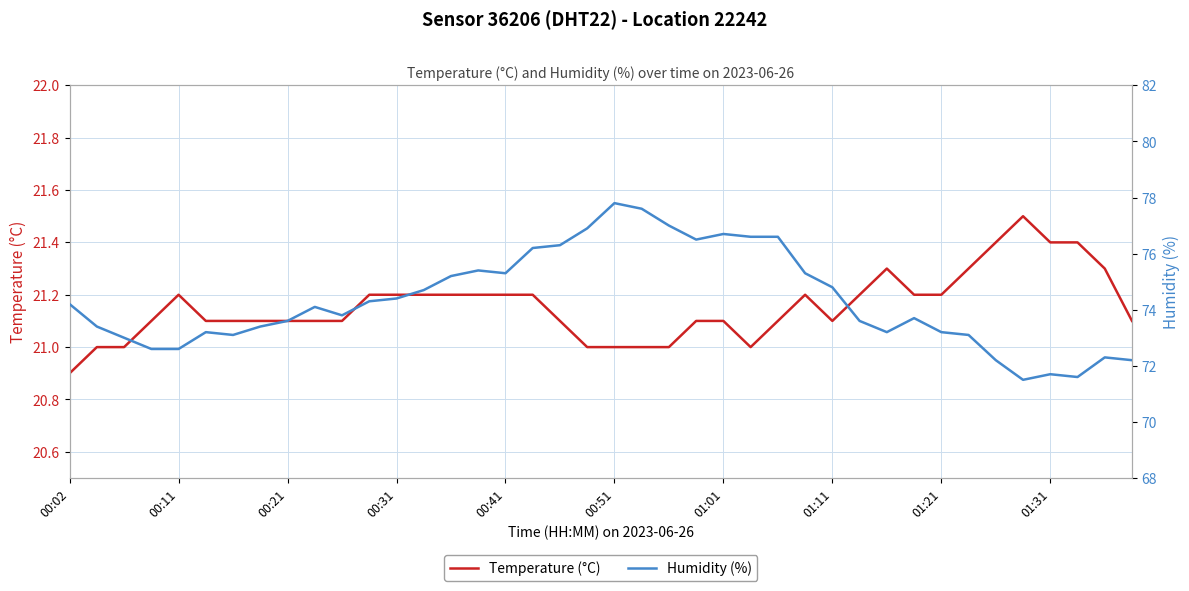

What is the sum of all Humidity (%) values?

2972.9